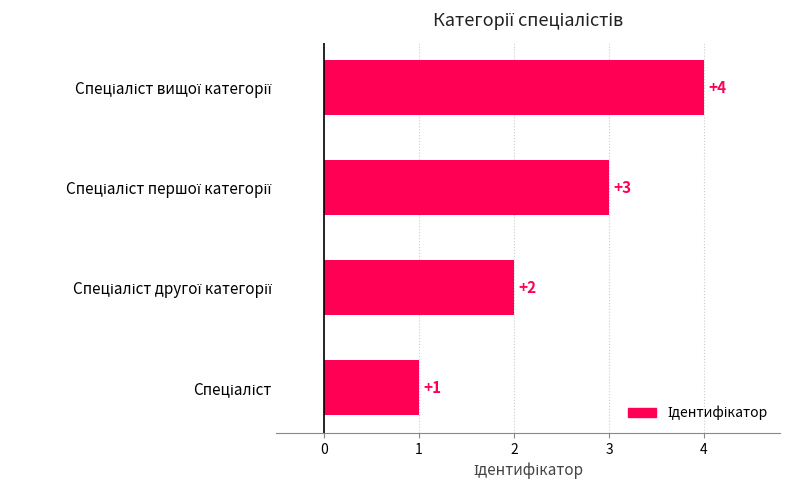

What is the sum of all values?

10